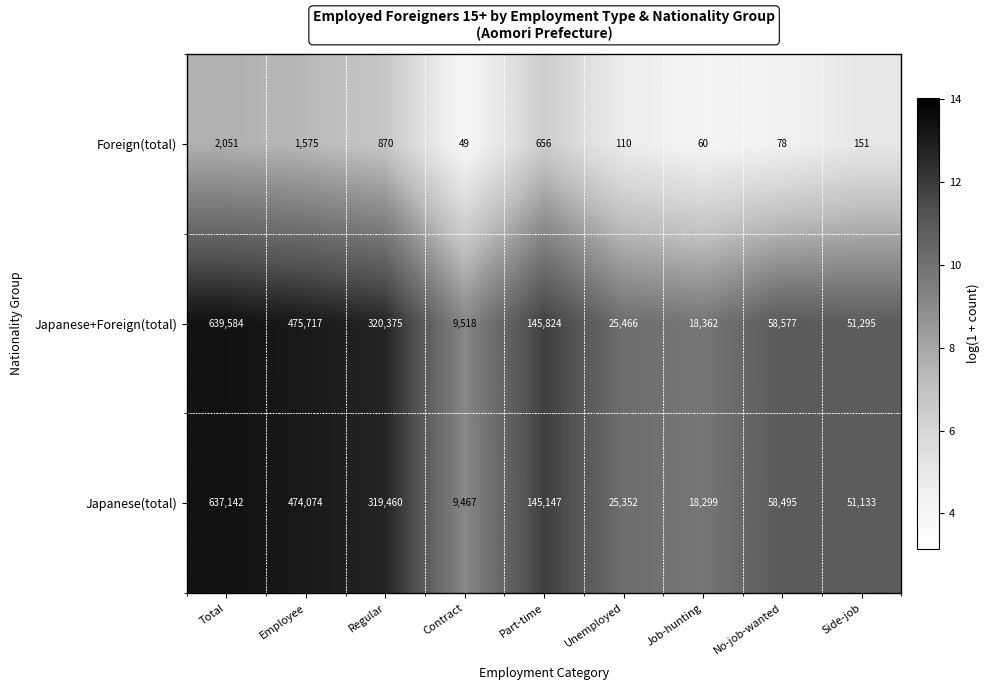

What is the difference between the highest and lowest values at Unemployed?

25356